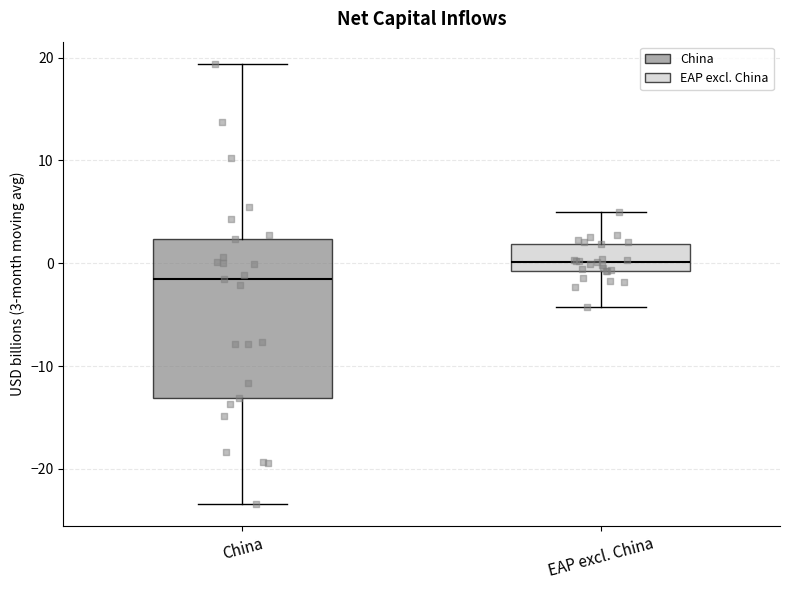

Comparing the boxes themselves (not the whiskers), which one is the tallest?

China